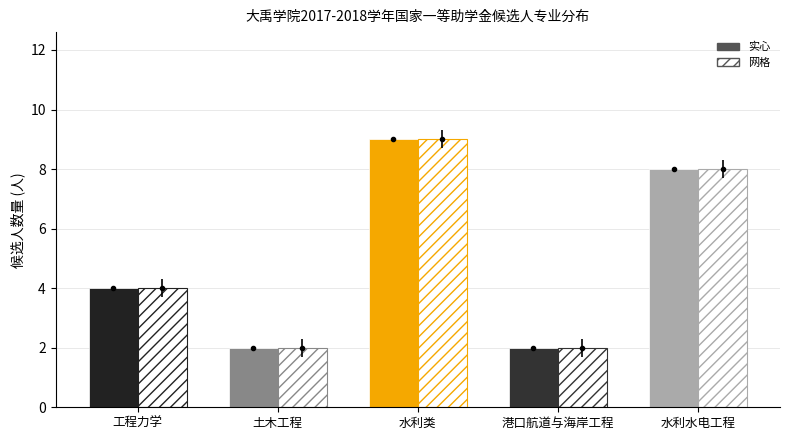

Which category has the highest value across all series?

水利类